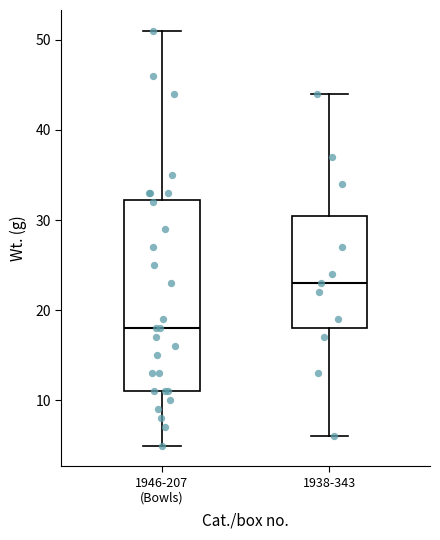

Reading left to right, transcribe this box plot: for each box, give where its median line is, the range the box spans, and where its two whiskers end, as read against the y-axis. The values are not printed on the chart, so give them approximately, as read against the axis.

1946-207 (Bowls): median 18, box 11 to 32, whiskers 5 to 51
1938-343: median 23, box 18 to 31, whiskers 6 to 44